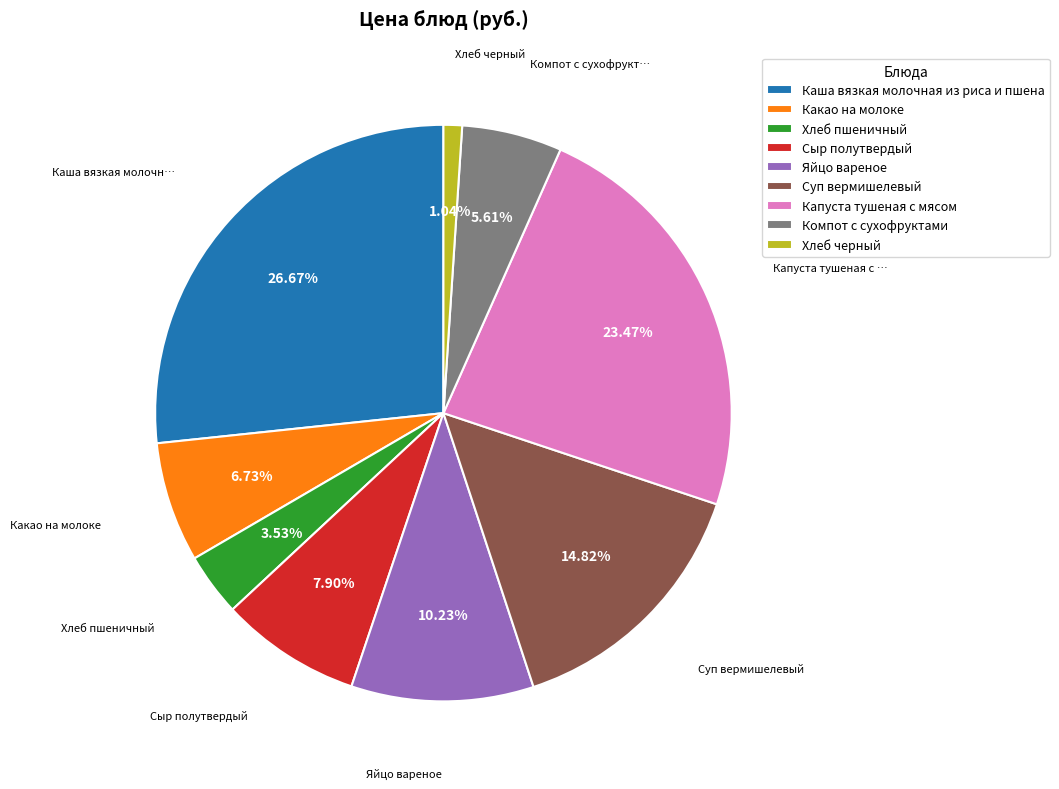

What is the largest slice in the pie chart?

Каша вязкая молочная из риса и пшена